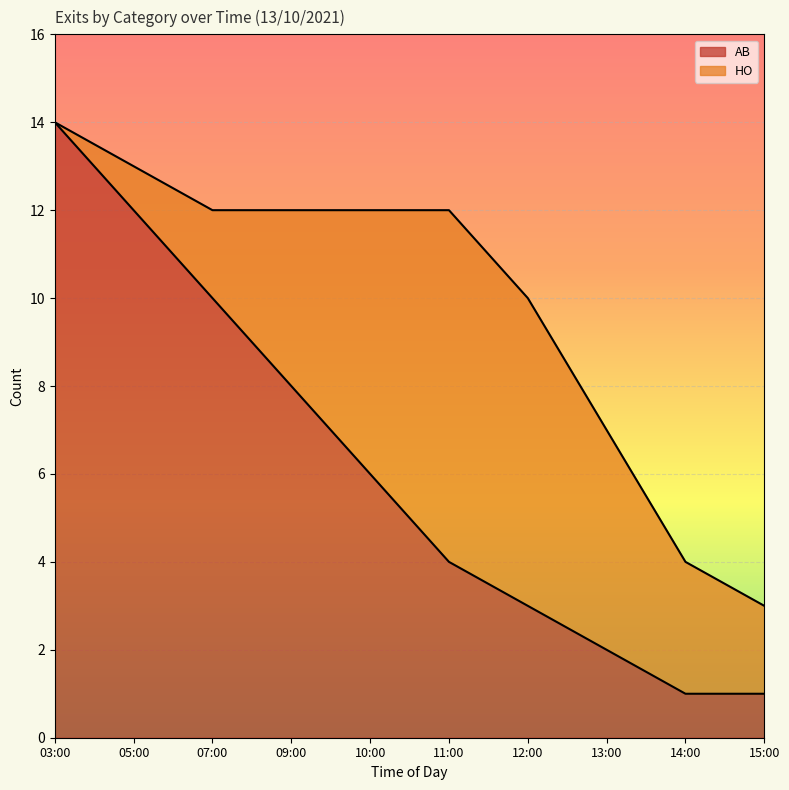

What is the highest value of the AB series?

14